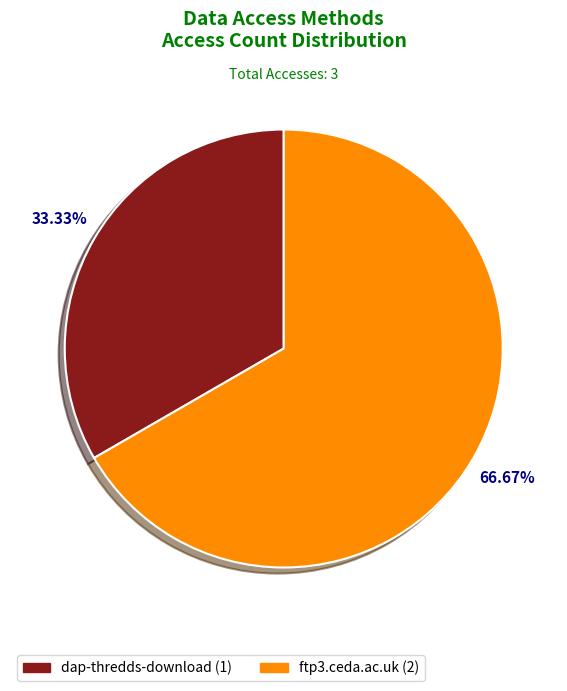

What portion of the pie excludes ftp3.ceda.ac.uk?

33.3%